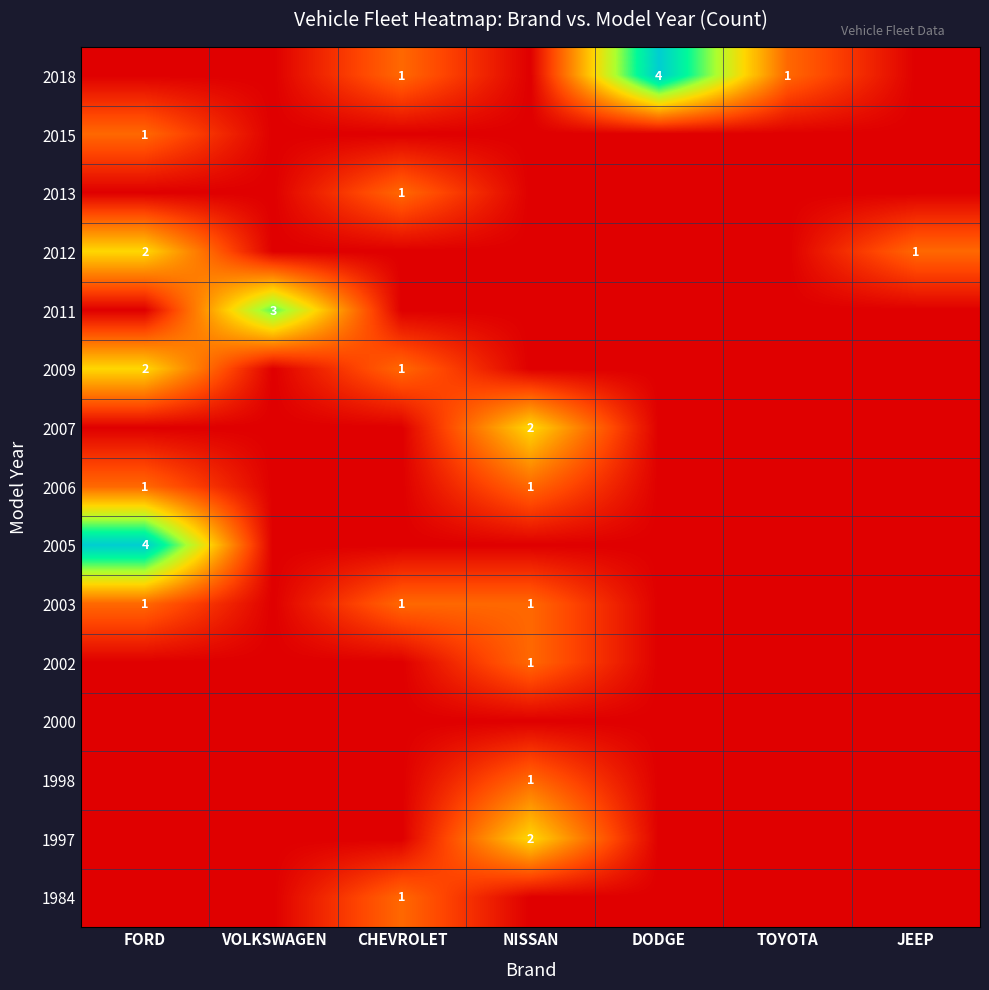

Where is 2009 nearest to the value 1?

CHEVROLET